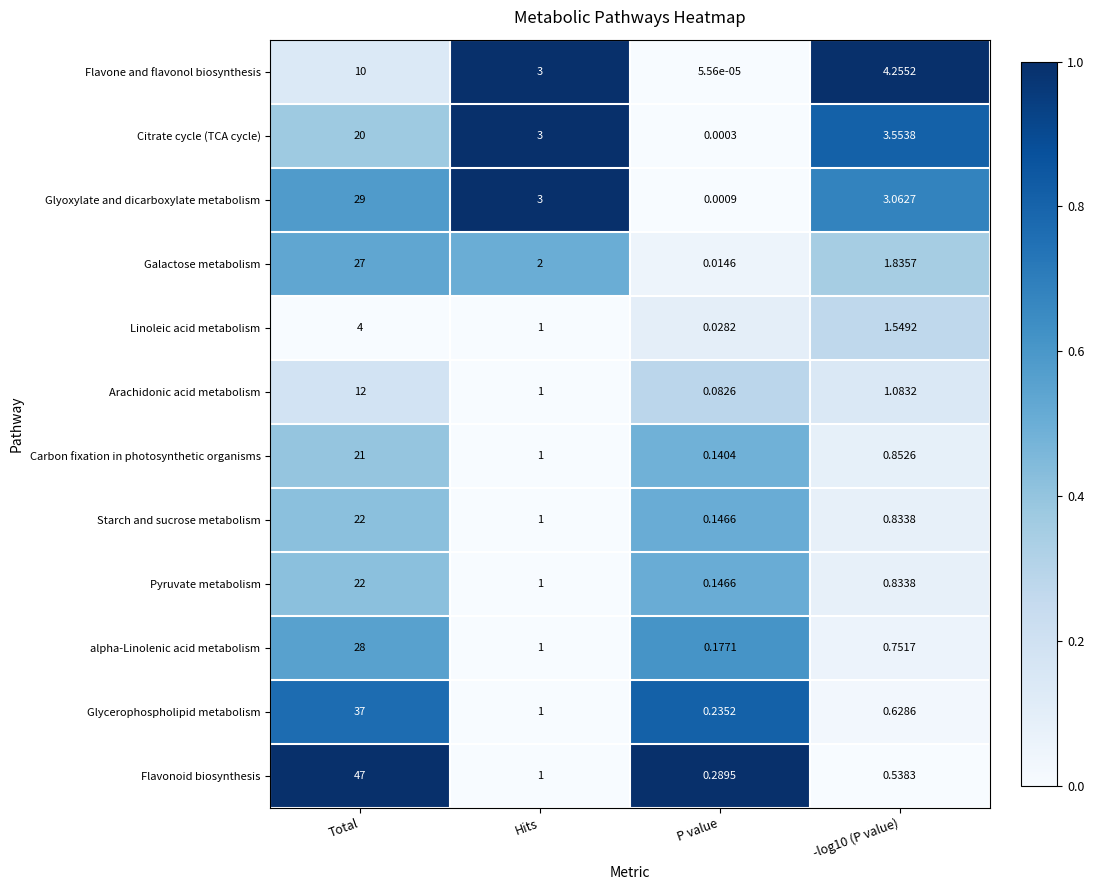

How many series are shown in this chart?

12